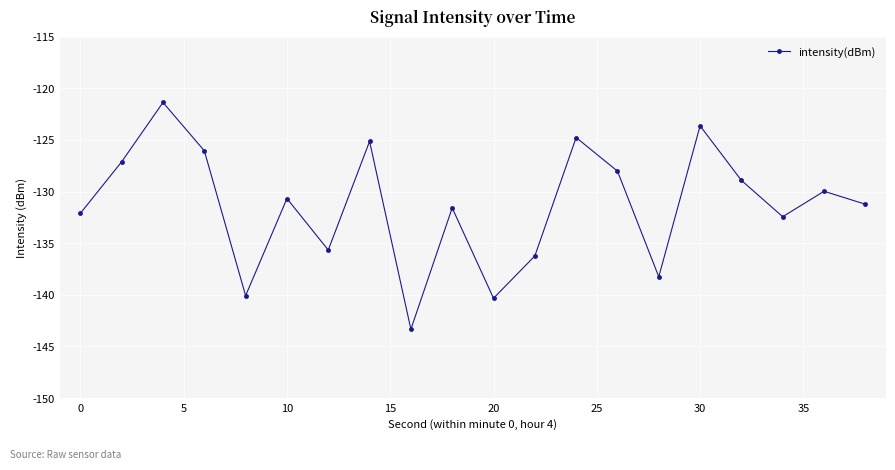

What is the value of the 7th point from the left?

-135.7